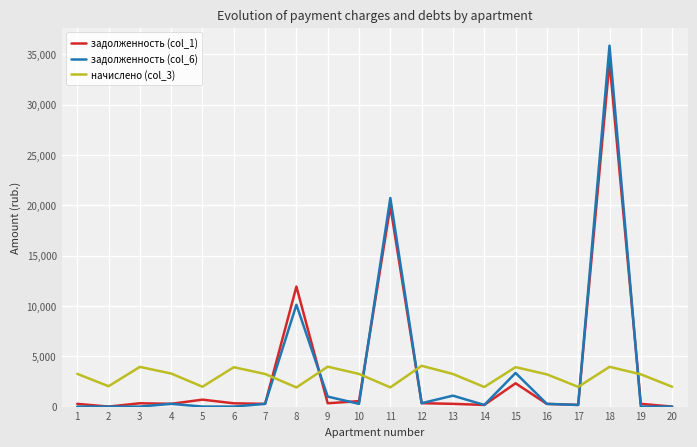

What is the maximum value shown in the chart?

35855.4